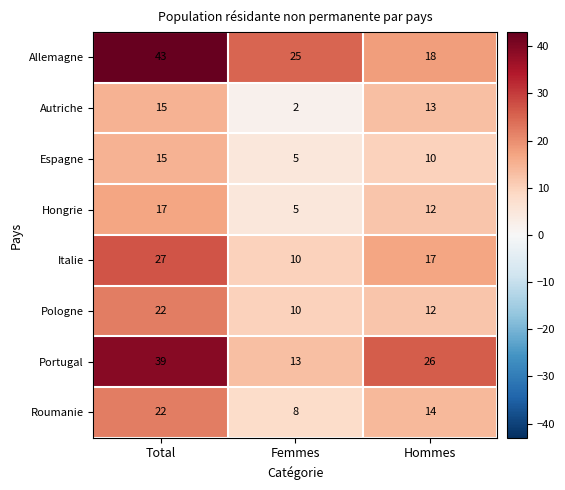

What is the sum of the Espagne values at Total and Femmes?

20